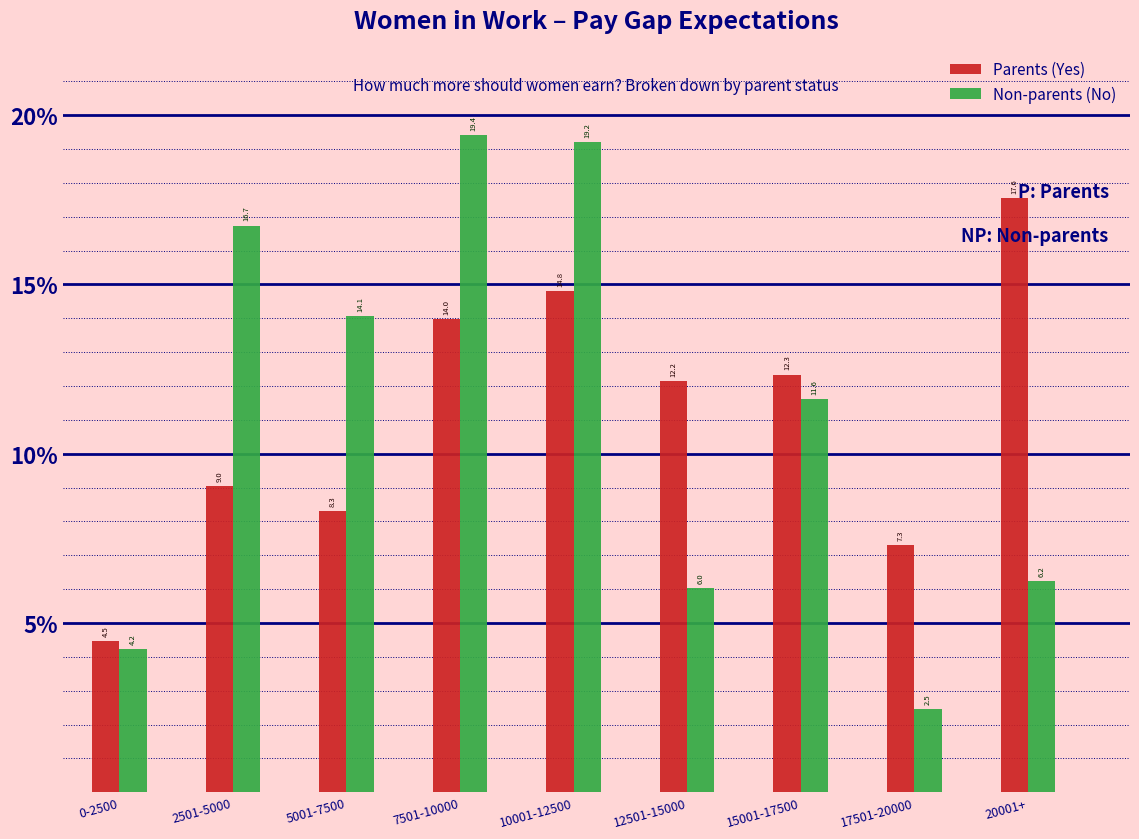

What is the difference between the second highest and minimum values in the Non-parents (No) series?

16.7